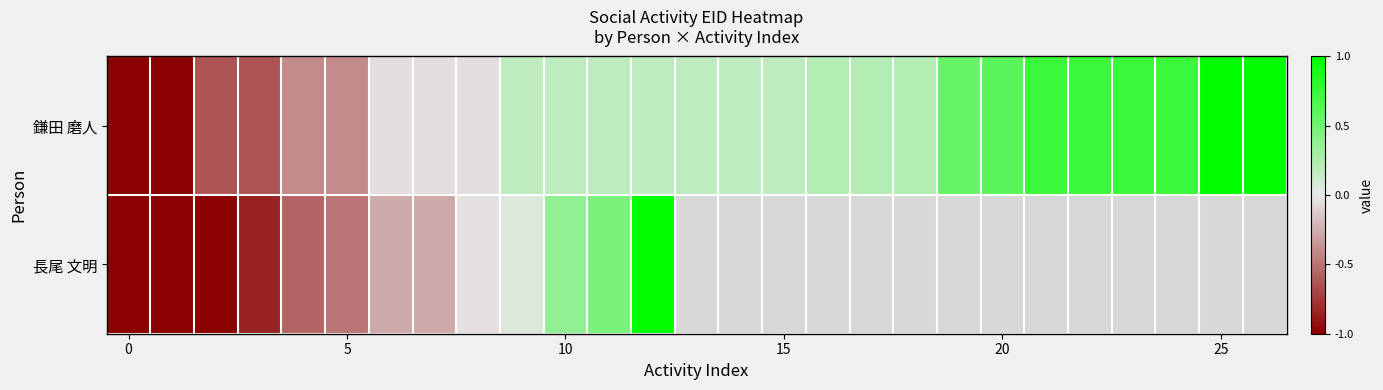

At which category does the chart reach its peak across all series?

26